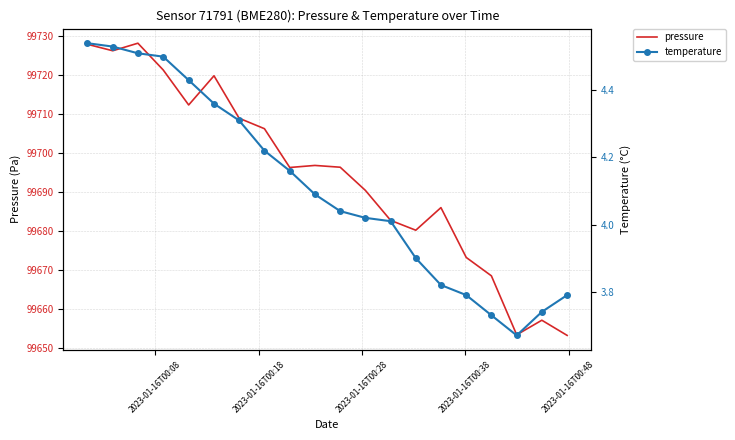

Reading left to right, list all the values displayed in this chart.

pressure: 99728.0	99726.3	99728.2	99721.4	99712.4	99719.9	99709.0	99706.3	99696.3	99696.8	99696.4	99690.4	99682.7	99680.2	99686.0	99673.2	99668.5	99653.3	99657.1	99653.2
temperature: 4.5	4.5	4.5	4.5	4.4	4.4	4.3	4.2	4.2	4.1	4.0	4.0	4.0	3.9	3.8	3.8	3.7	3.7	3.7	3.8